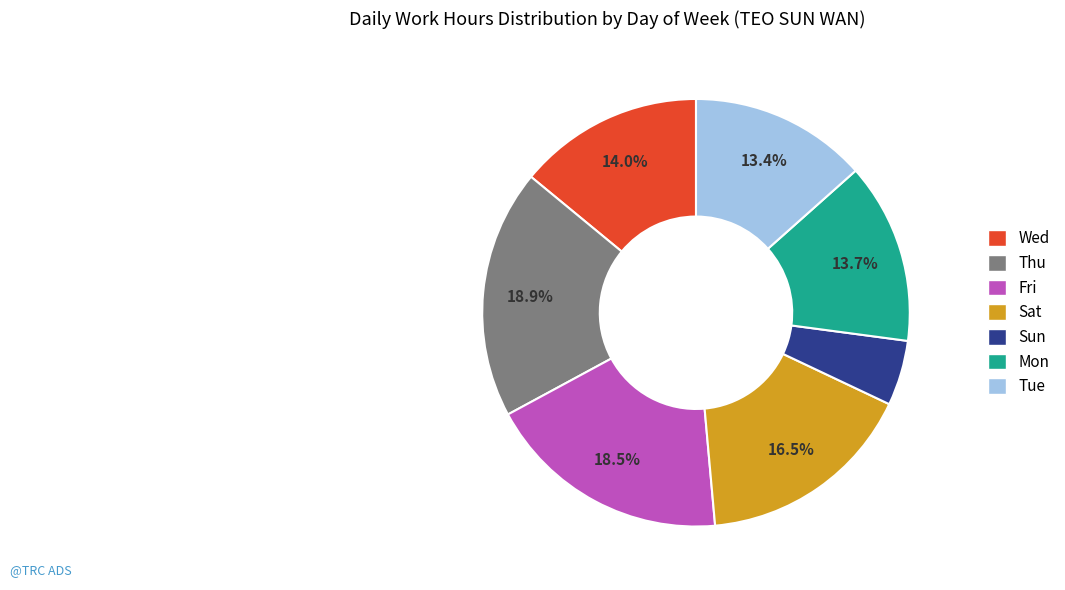

Does Tue represent more than half of the total?

No